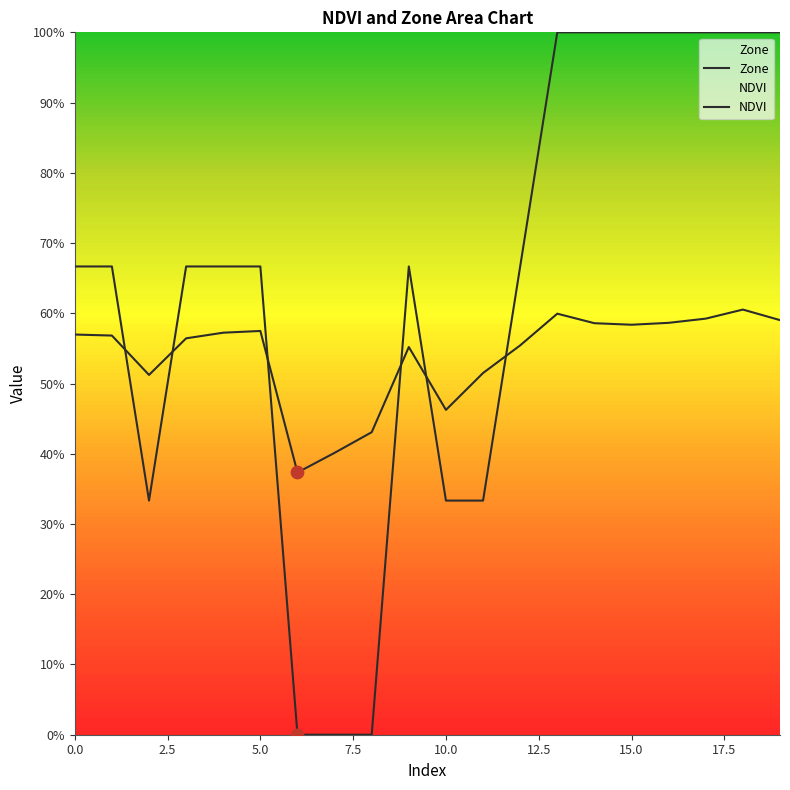

Is the value of NDVI at 0.0 greater than the value of Zone at 14?

No